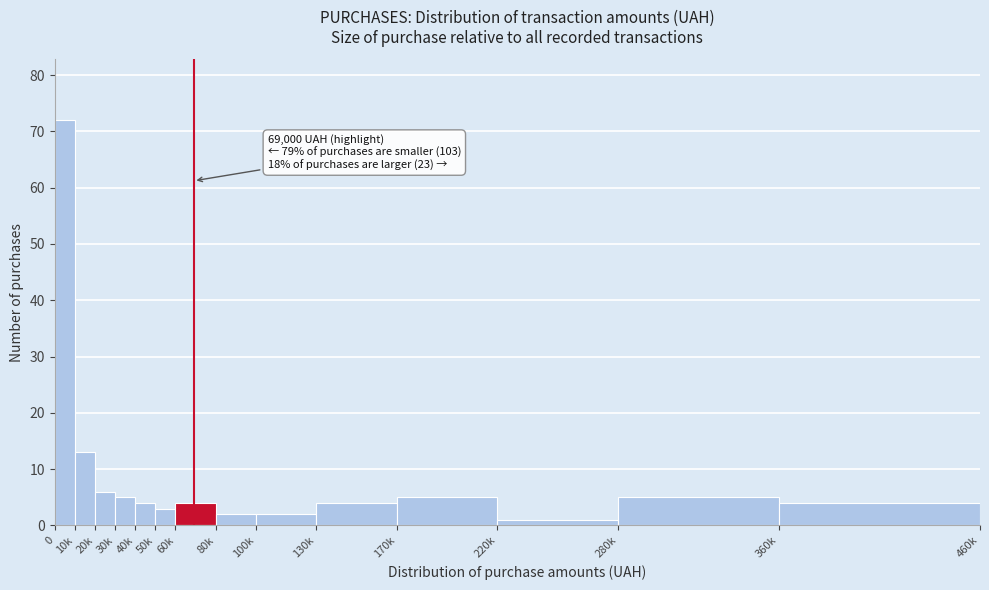

Reading left to right, what are all the values shown in this chart?

72	13	6	5	4	3	4	2	2	4	5	1	5	4